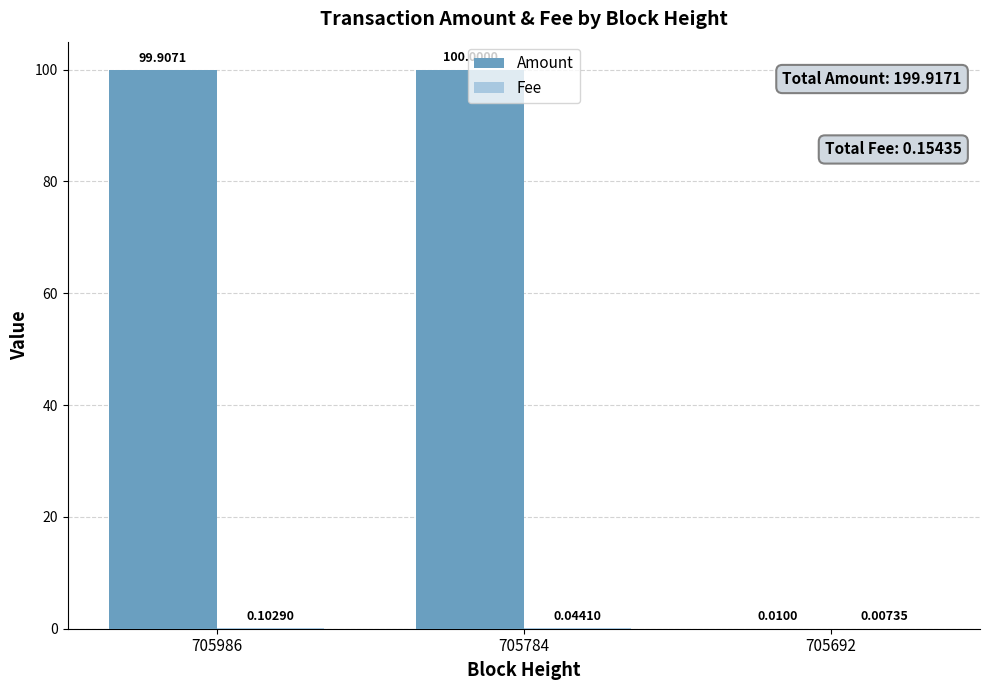

Which series has the largest total across all categories?

Amount